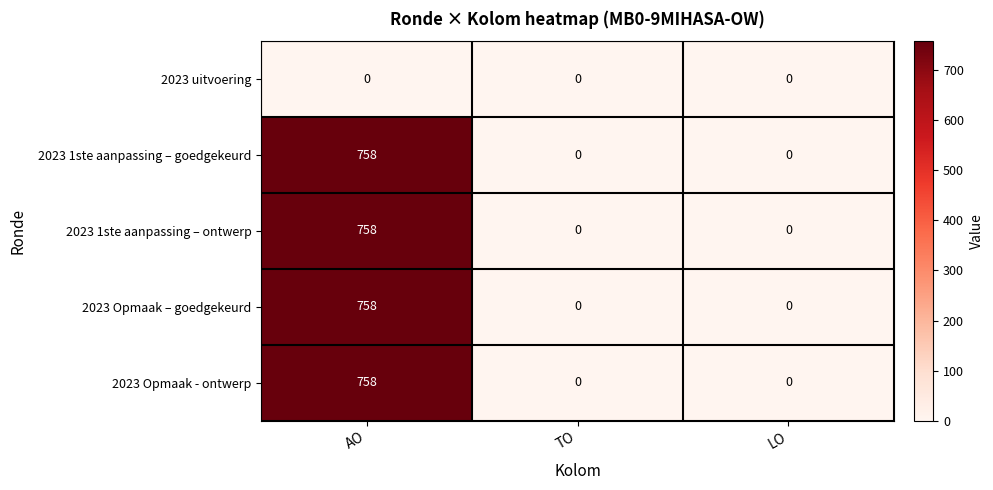

At how many categories does at least one series exceed 717?

1